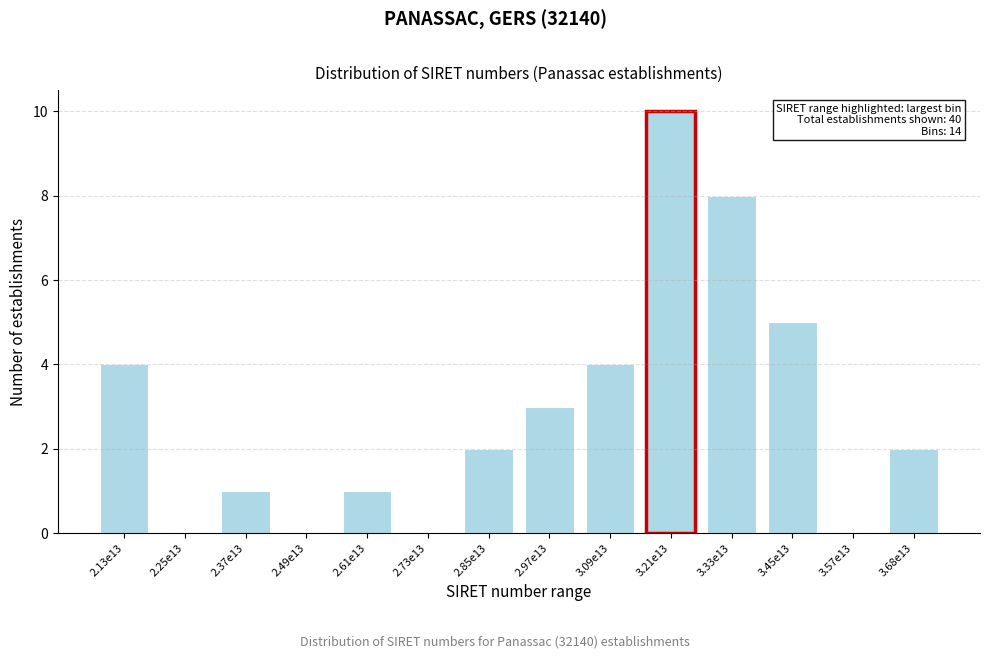

Reading right to left, list all the values displayed in this chart.

3.68e13=2	3.57e13=0	3.45e13=5	3.33e13=8	3.21e13=10	3.09e13=4	2.97e13=3	2.85e13=2	2.73e13=0	2.61e13=1	2.49e13=0	2.37e13=1	2.25e13=0	2.13e13=4